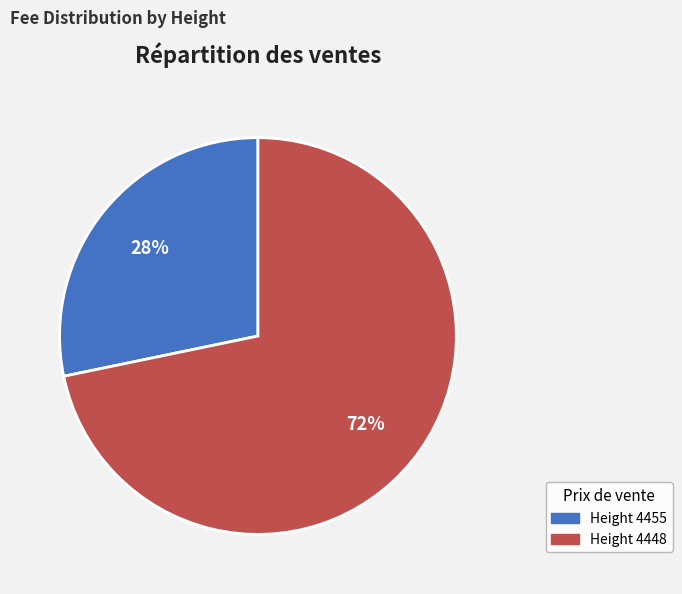

Does any single category account for the majority?

Yes